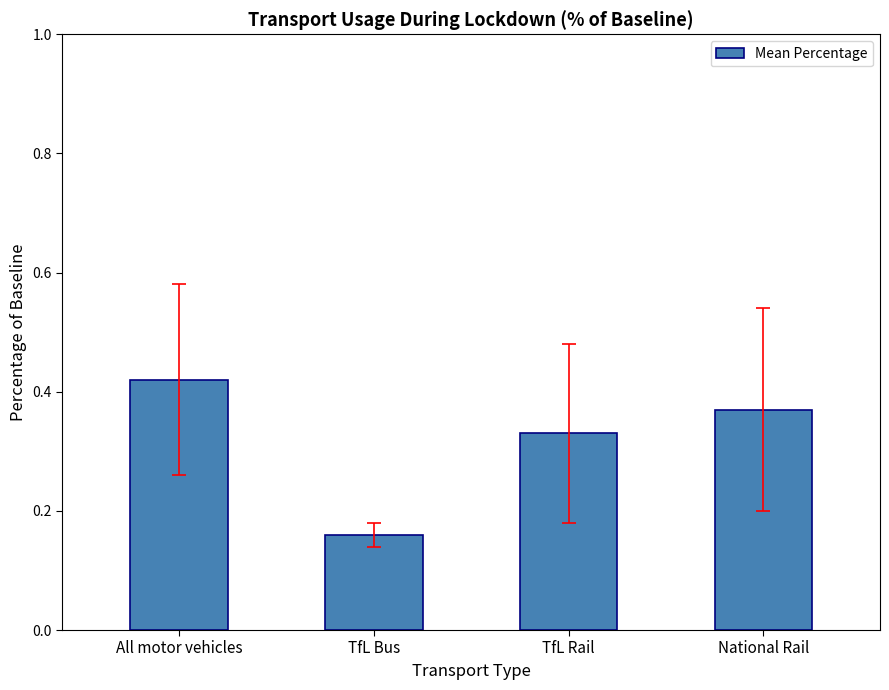

What is the sum of the values at TfL Rail and All motor vehicles?

0.8